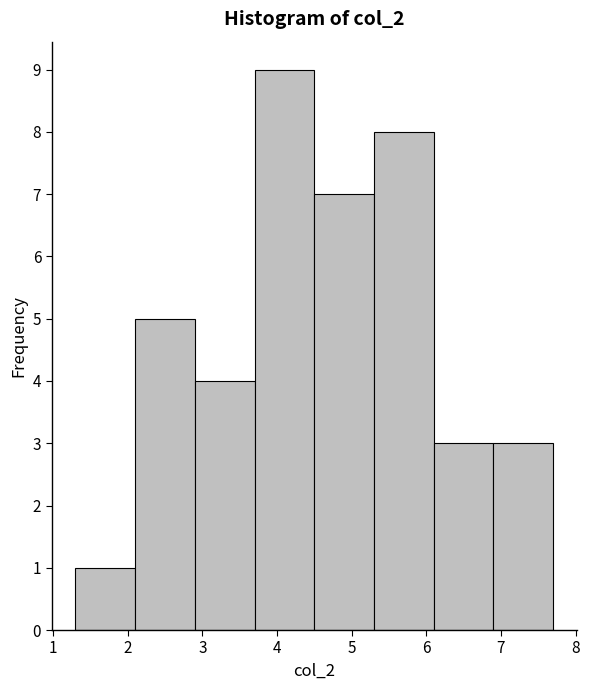

Reading left to right, list every bar in this chart as the range it spans on the x-axis followed by its height. The values are not printed on the chart, so give them approximately, as read against the axis.

1.3 to 2.1: 1
2.1 to 2.9: 5
2.9 to 3.7: 4
3.7 to 4.5: 9
4.5 to 5.3: 7
5.3 to 6.1: 8
6.1 to 6.9: 3
6.9 to 7.7: 3